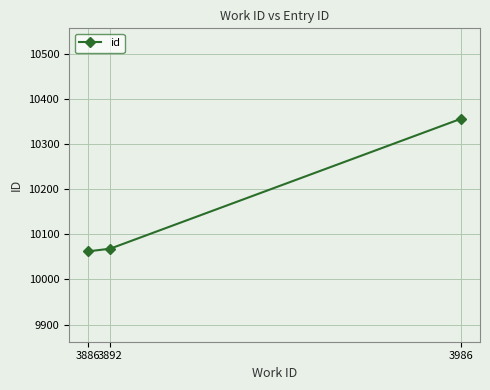

What is the change in value from 3892 to 3986?

+288